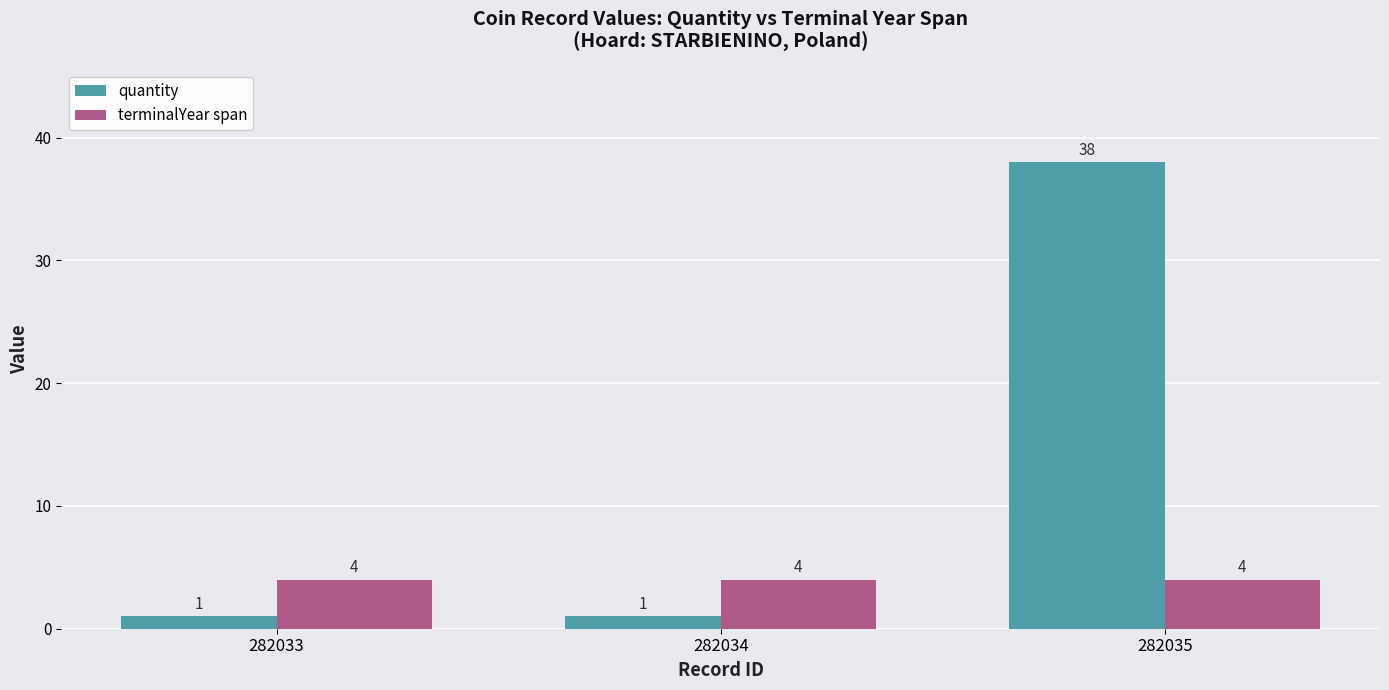

What is the average value of the terminalYear span series?

4